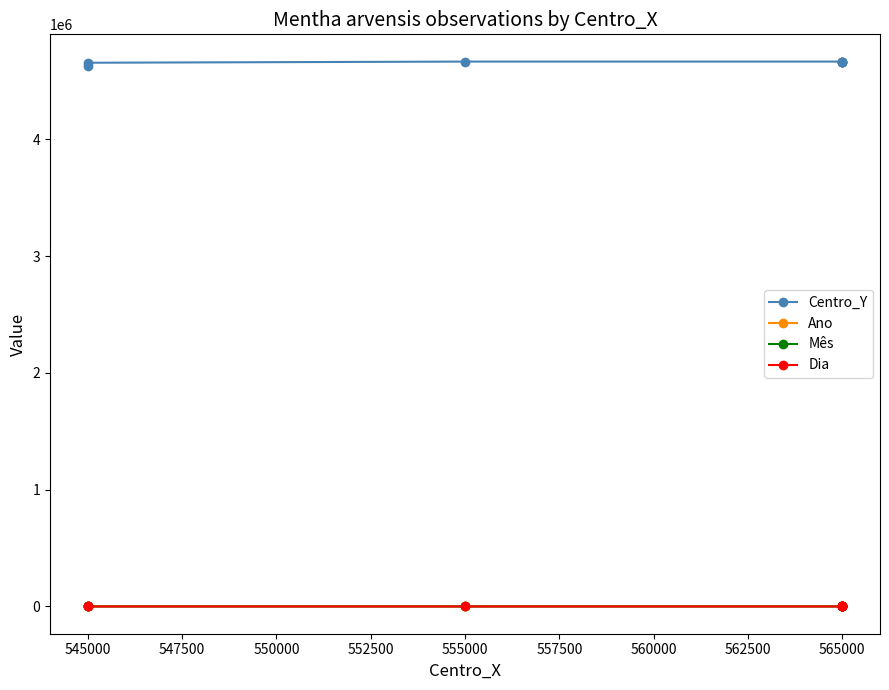

Does the chart display data point markers on the line(s)?

Yes